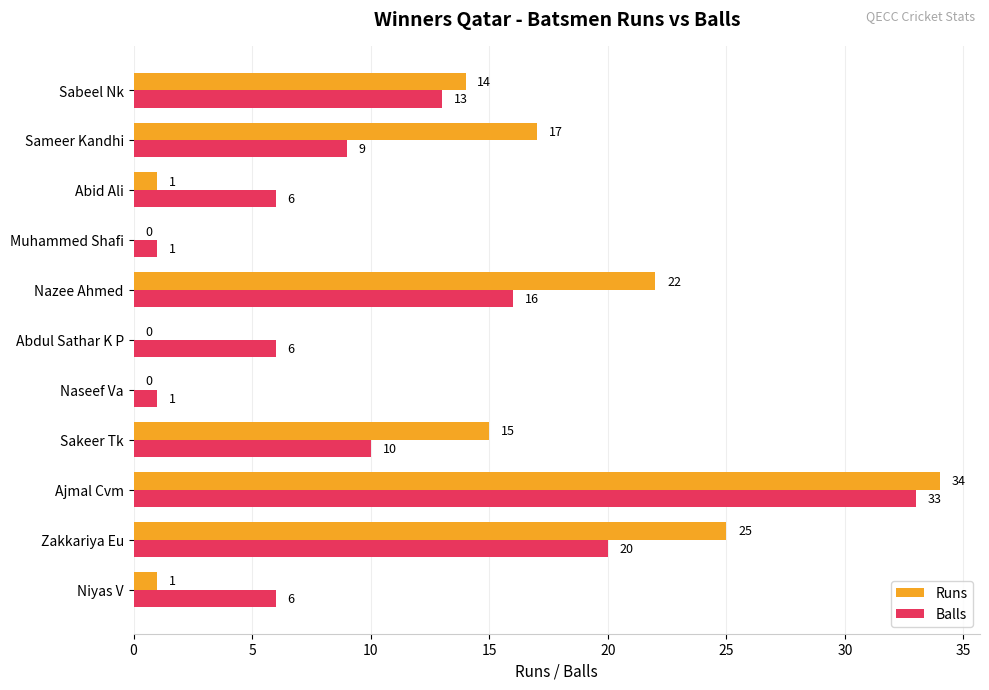

At which category is the sum across all series the highest?

Ajmal Cvm